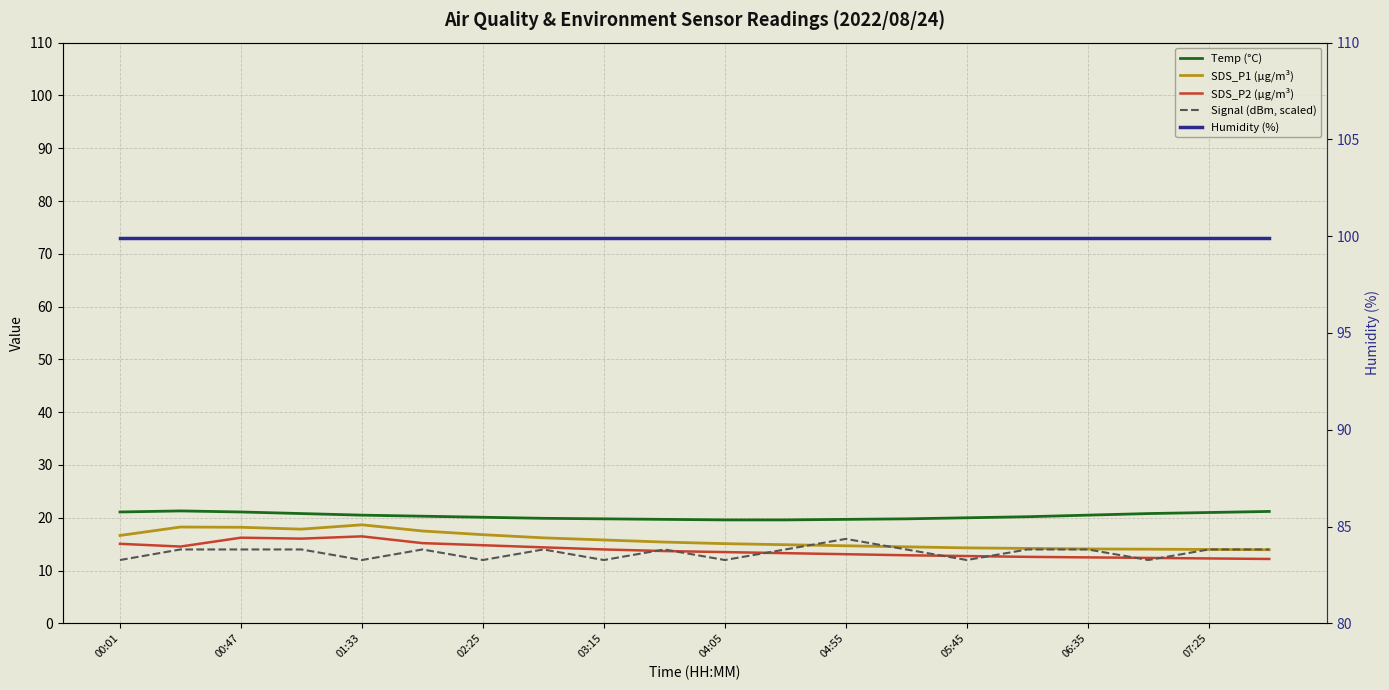

How many lines are shown in the chart?

5